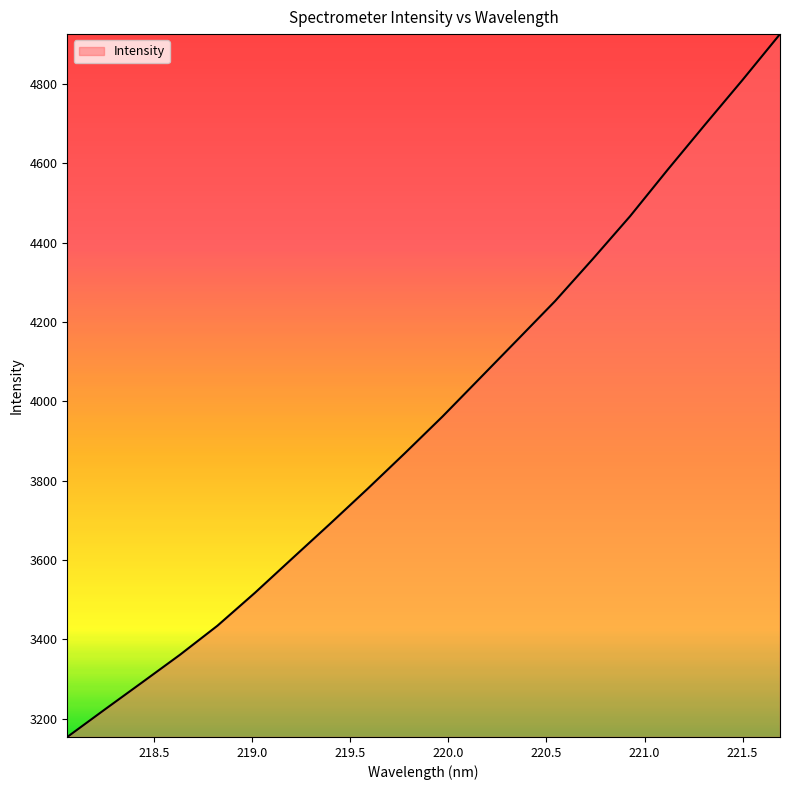

Reading right to left, transcribe all the data shown in this chart.

4925.8	4810.2	4697.6	4583.6	4466.7	4358.3	4252.7	4155.5	4058.7	3961.9	3869.7	3779.4	3691.3	3604.6	3517.4	3434.4	3361.0	3291.9	3223.3	3154.0